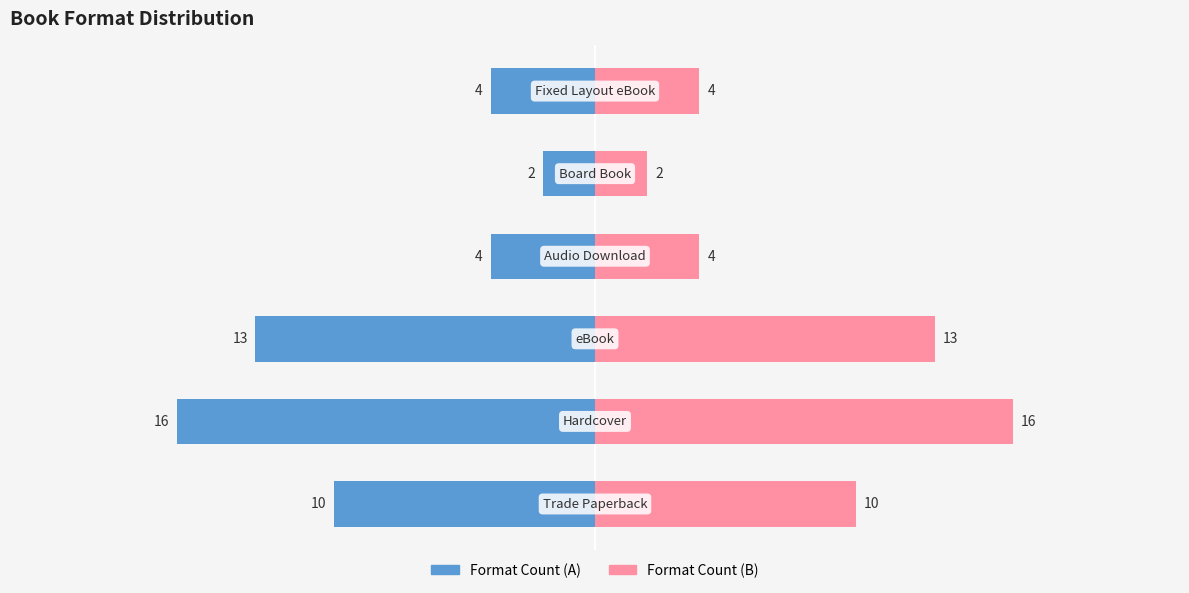

How many groups of bars are there?

6